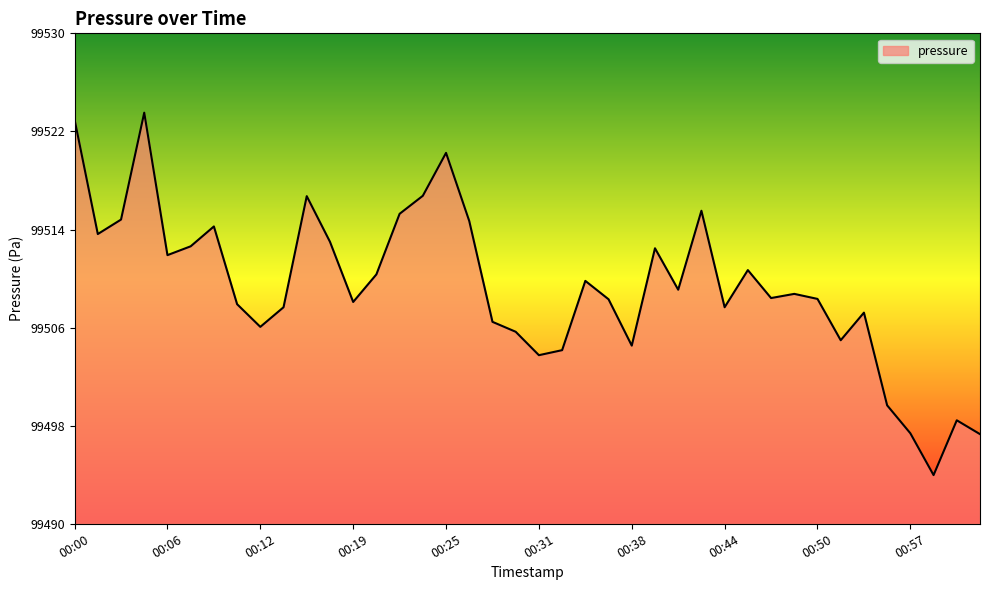

What is the difference between the maximum and minimum values?

29.6